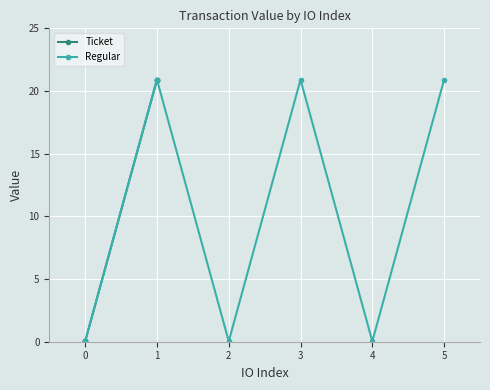

What are all the series names shown in the legend?

Ticket, Regular